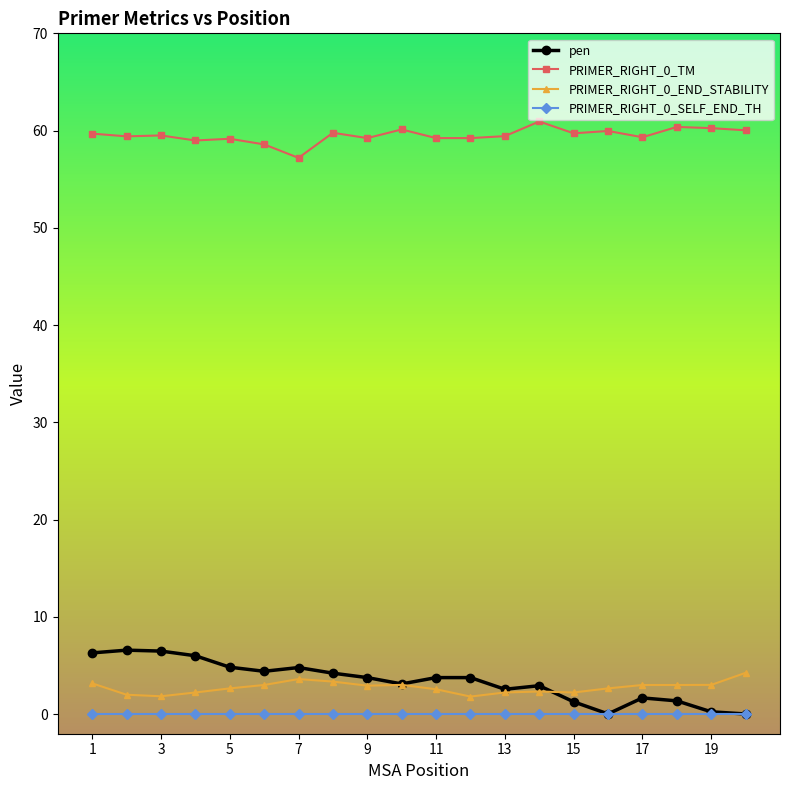

At how many categories does at least one series exceed 28?

20